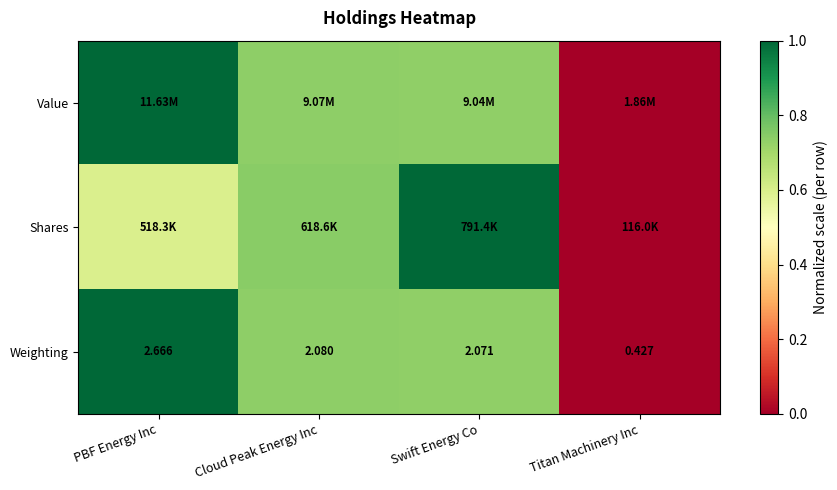

At which label is Weighting closest to 1?

Titan Machinery Inc